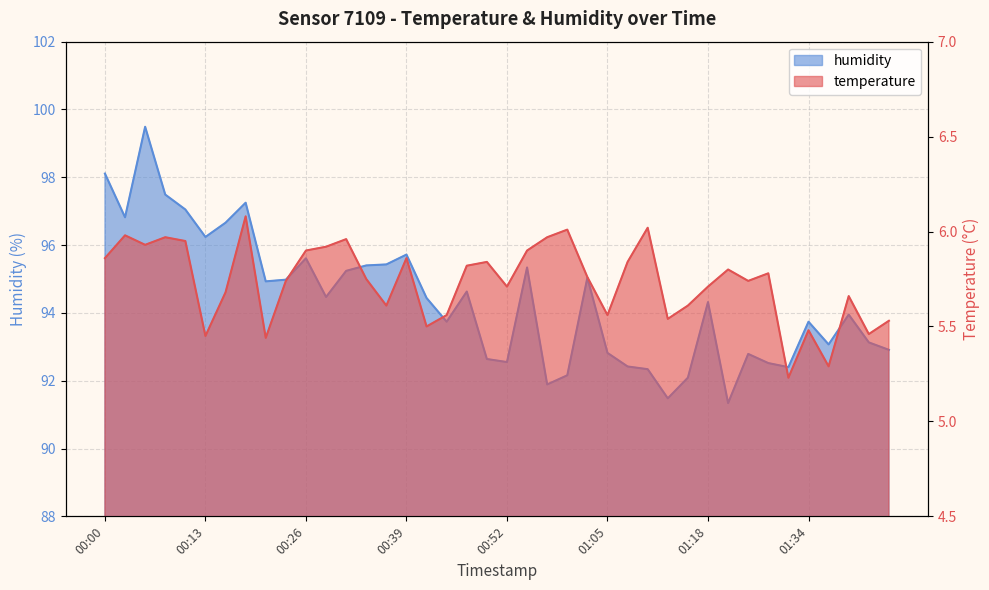

What is the minimum value shown in the chart?

5.2